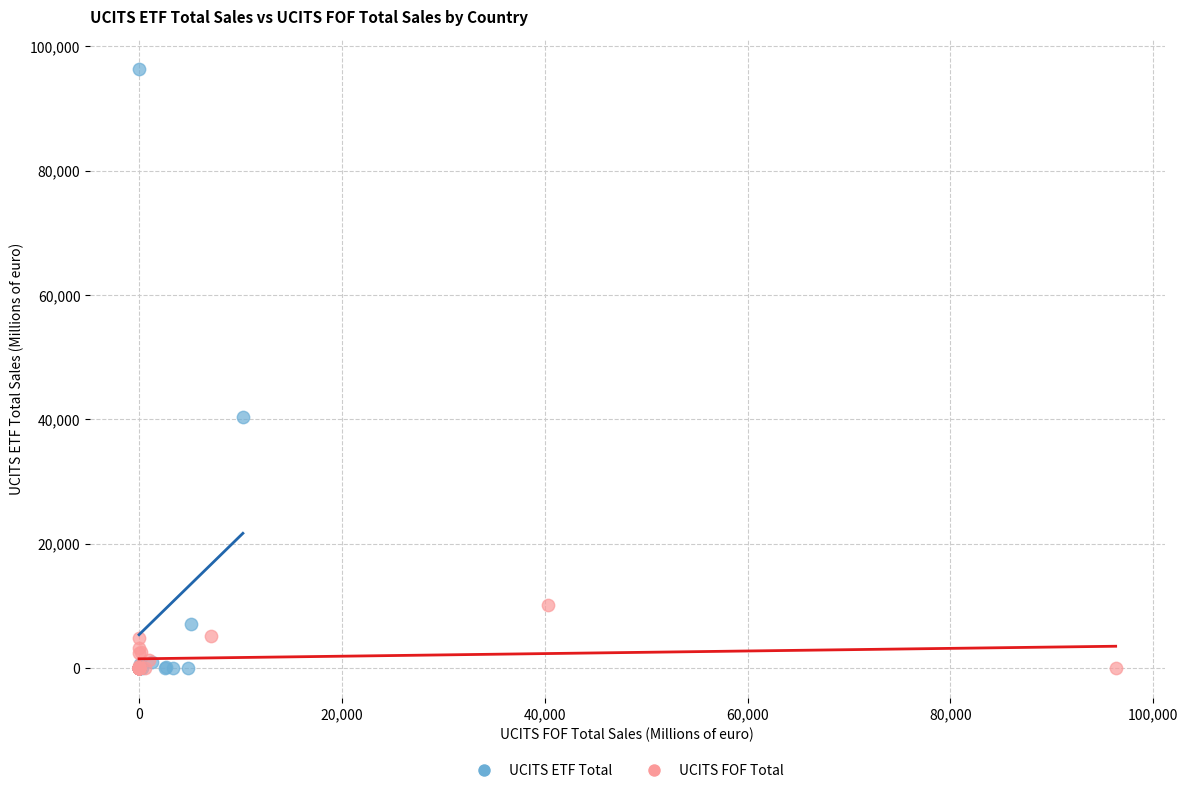

Which series reaches the maximum Y coordinate?

UCITS ETF Total